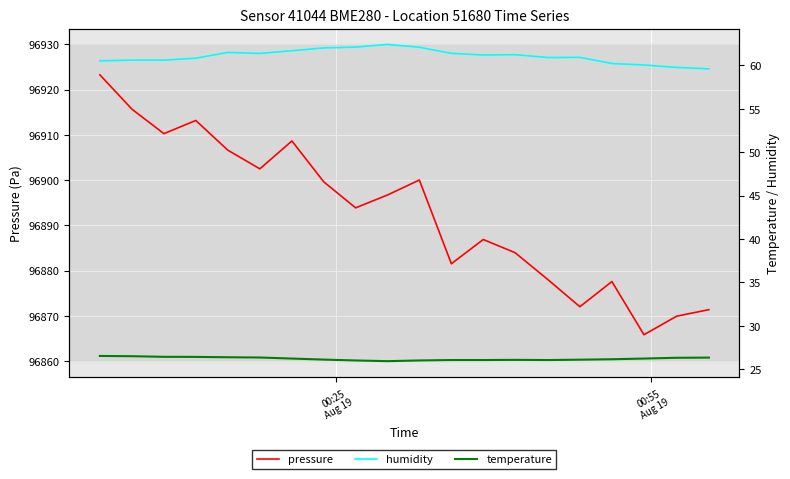

What is the value of the temperature point at the 18th from the left?

26.2